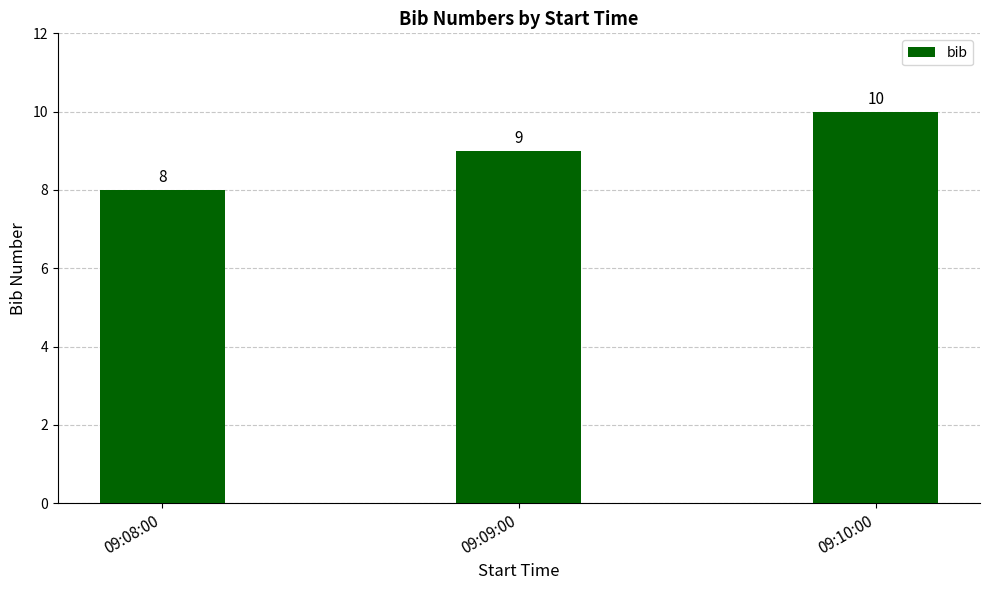

What position from the right is 09:08:00?

3